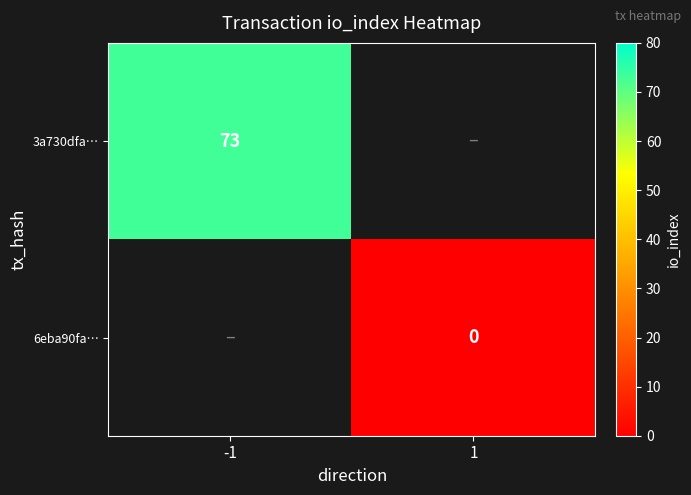

Count the number of categories in the chart.

2